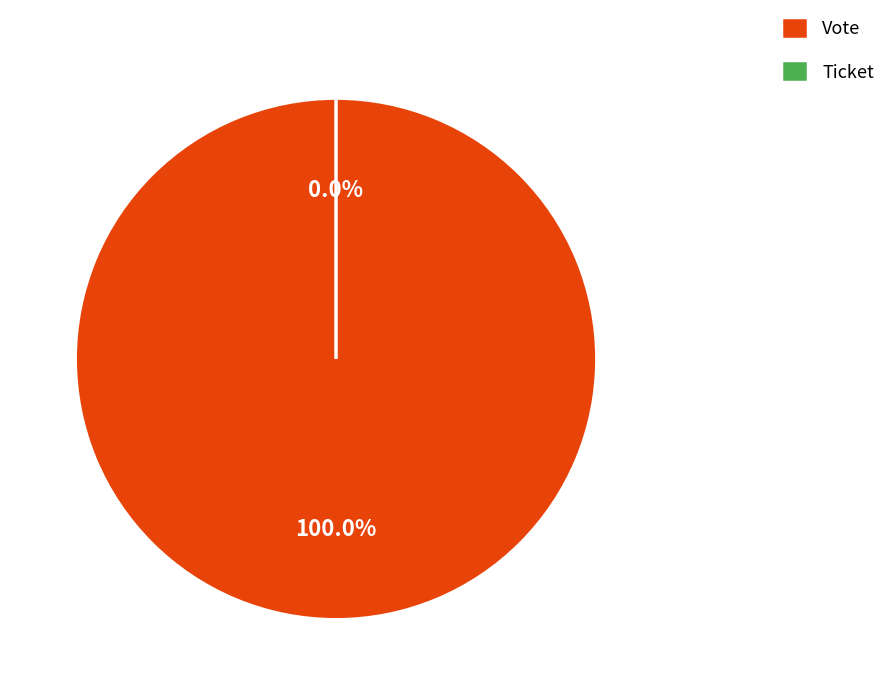

How many slices are in this pie chart?

2